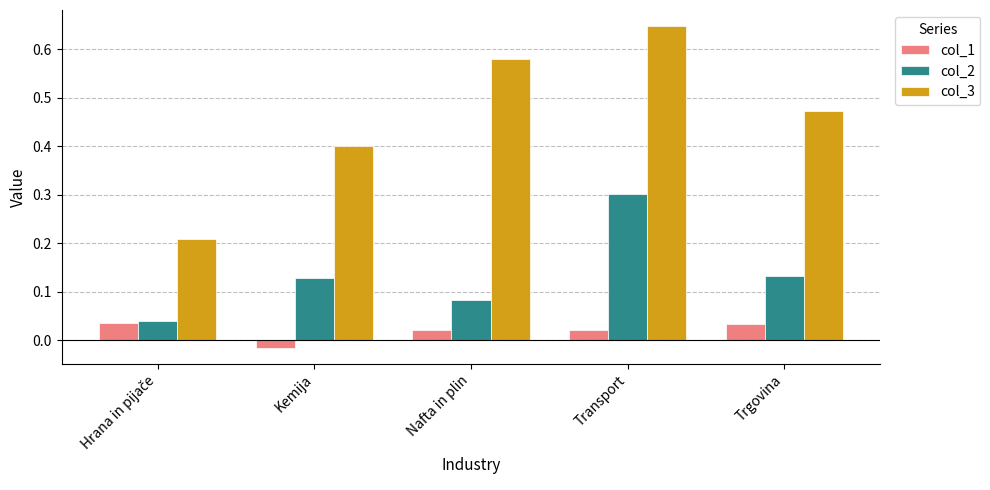

Rank the series by their maximum value, from lowest to highest.

col_1, col_2, col_3